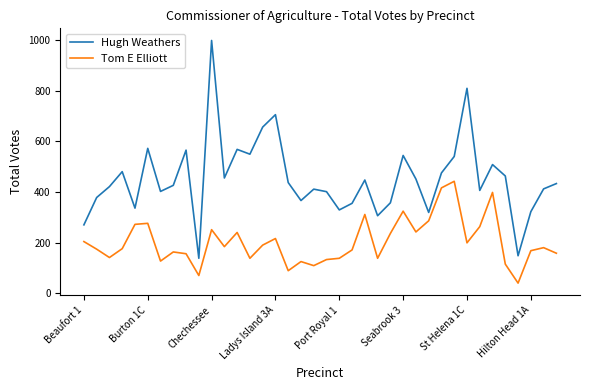

In Hugh Weathers, how many points are higher than both neighbors (excluding endpoints)?

11